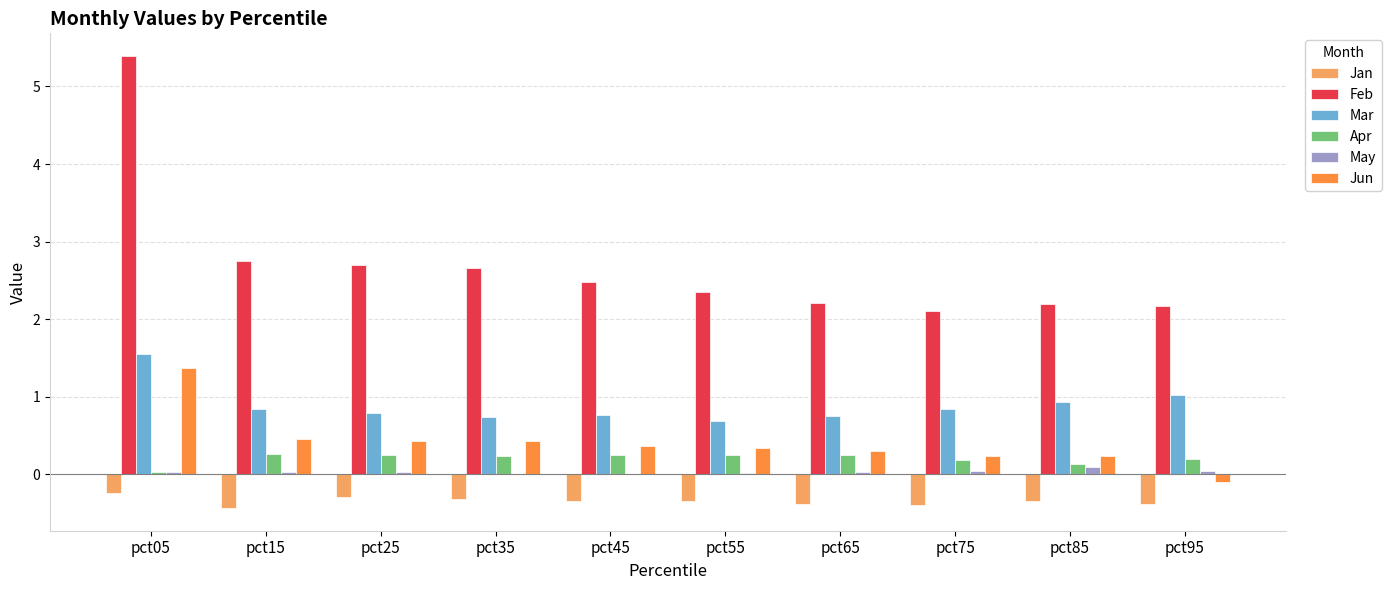

Is it true that Mar equals 0.8 at pct45?

True